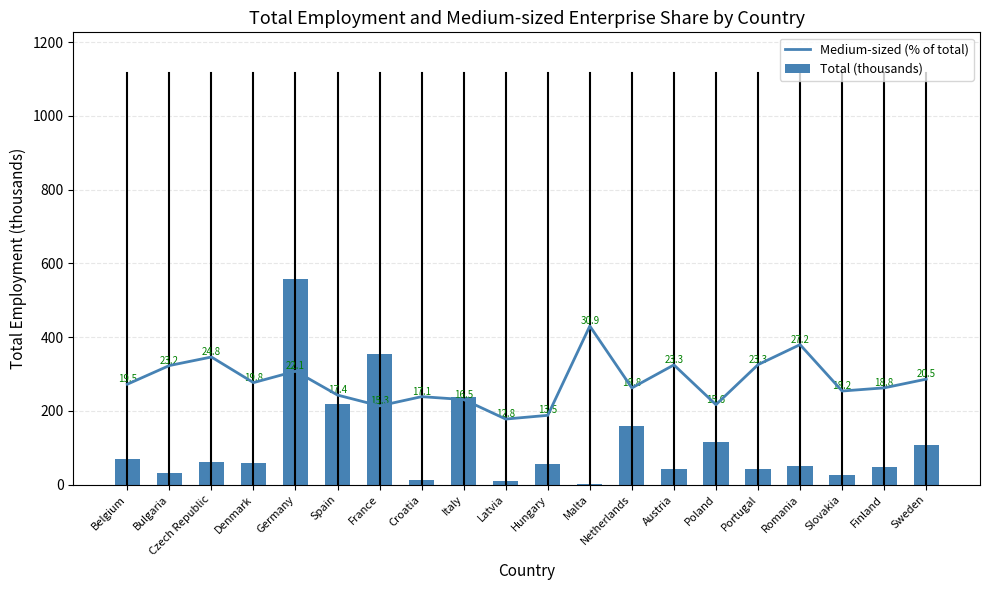

List the series in order of their peak value, lowest first.

Medium-sized (% of total), Total (thousands)